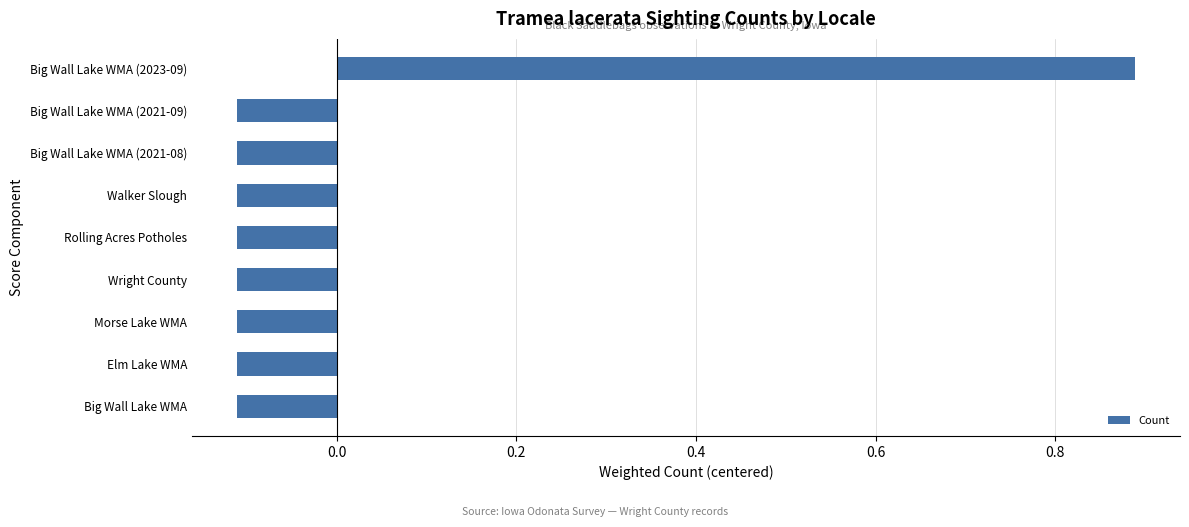

What is the sum of the values at Big Wall Lake WMA (2023-09) and Walker Slough?

0.8